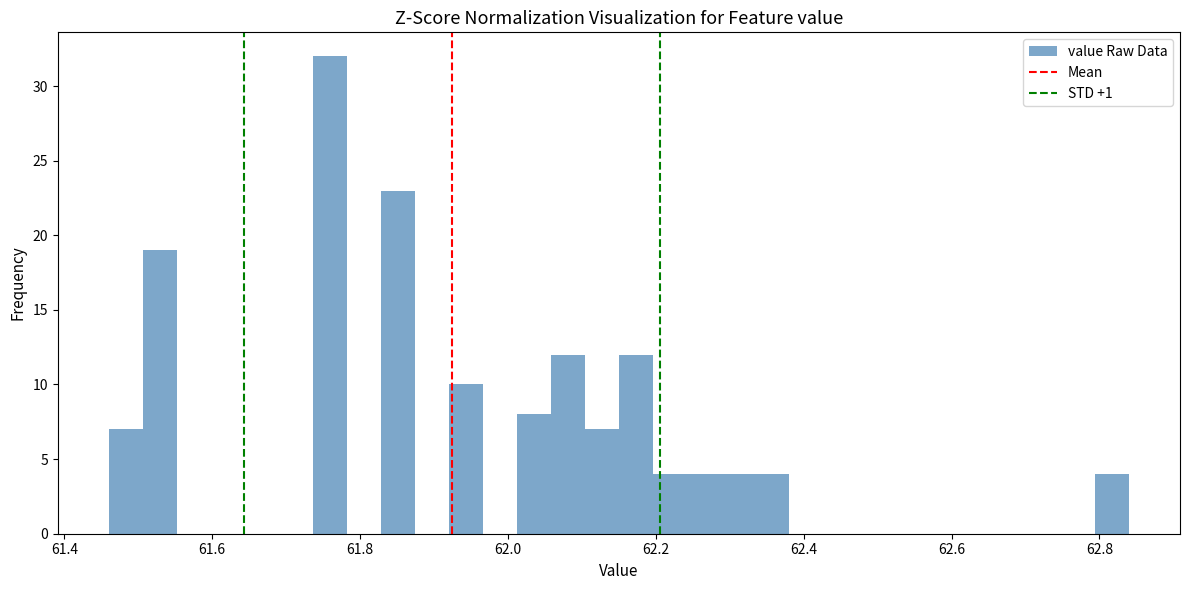

Read against the x-axis, roughly where is the centre of the tallest bar?

61.76